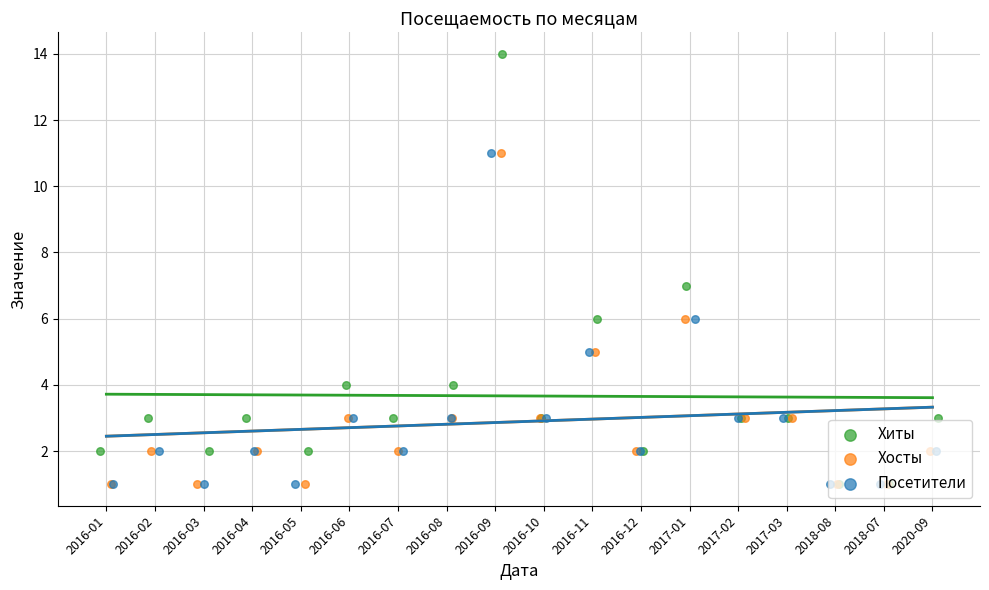

At which category is the sum across all series the highest?

2016-09